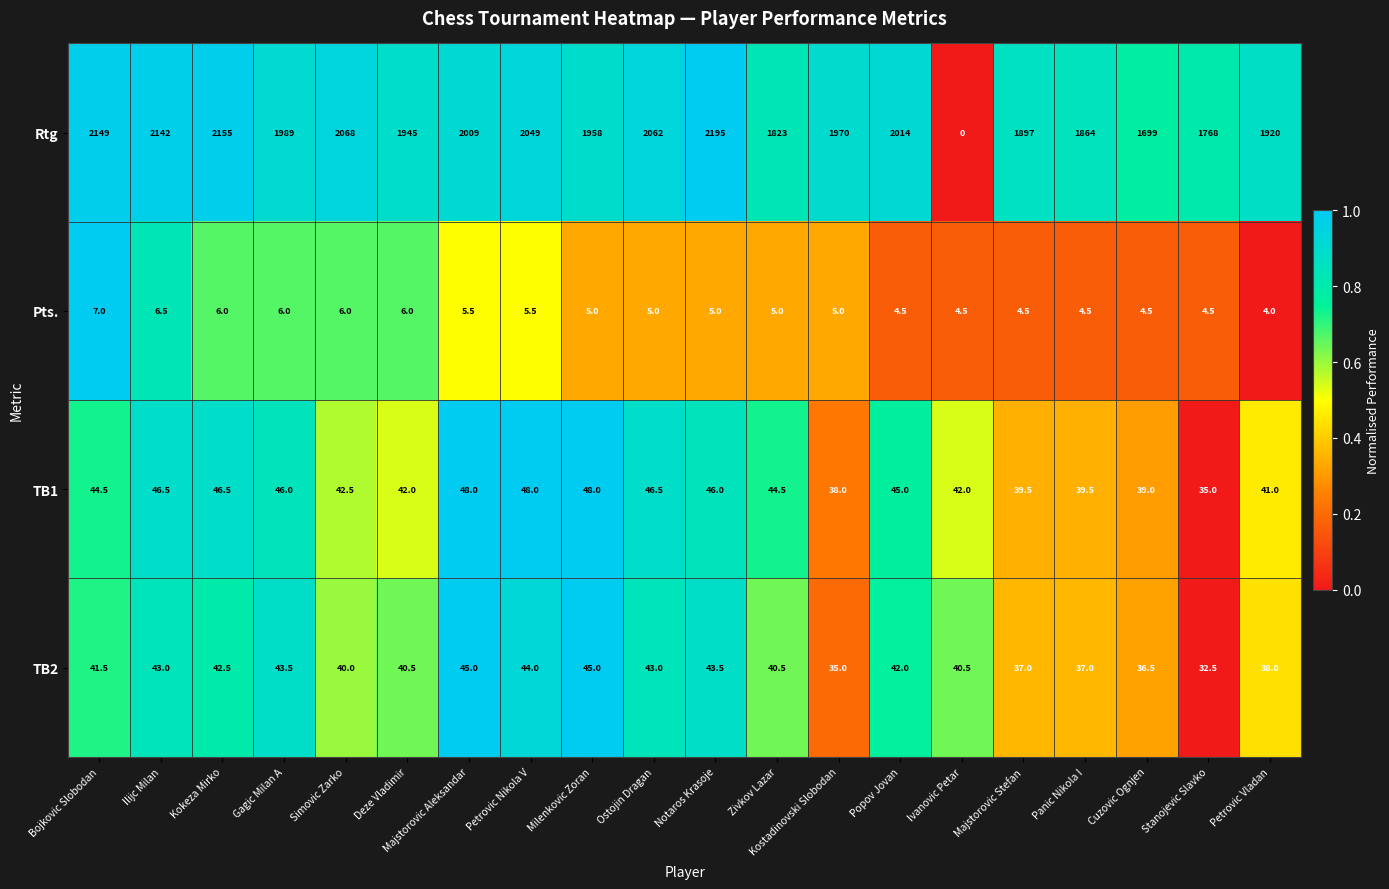

What is the difference between the highest and lowest values at Ivanovic Petar?

42.0